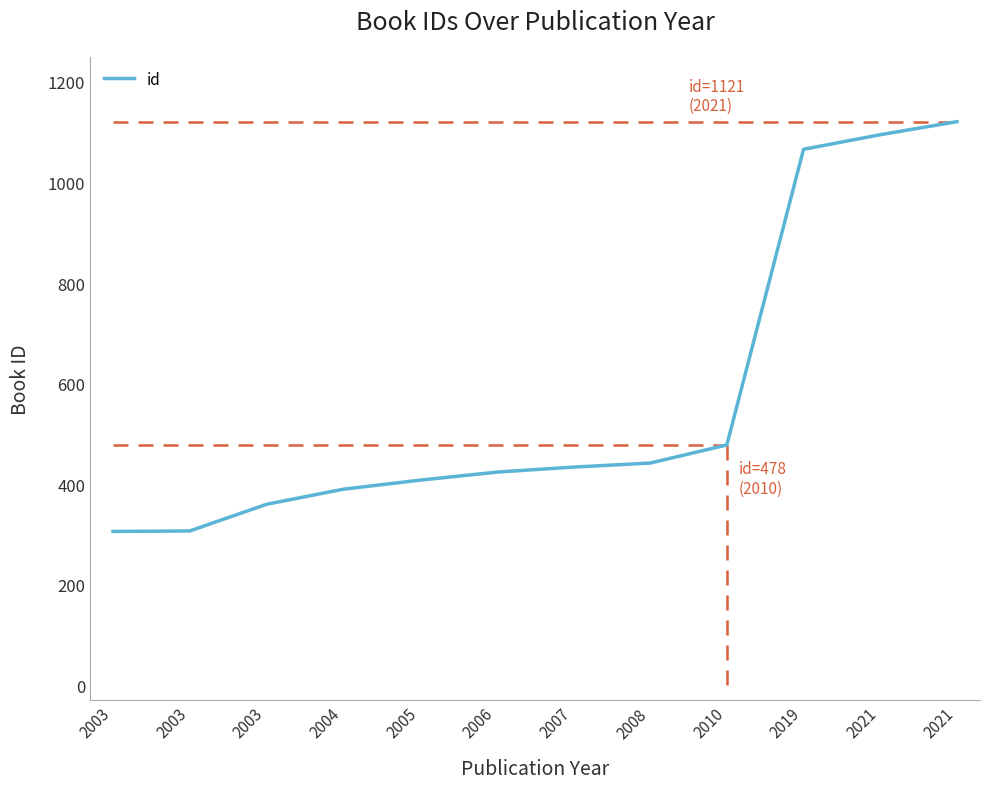

How many lines are shown in the chart?

1